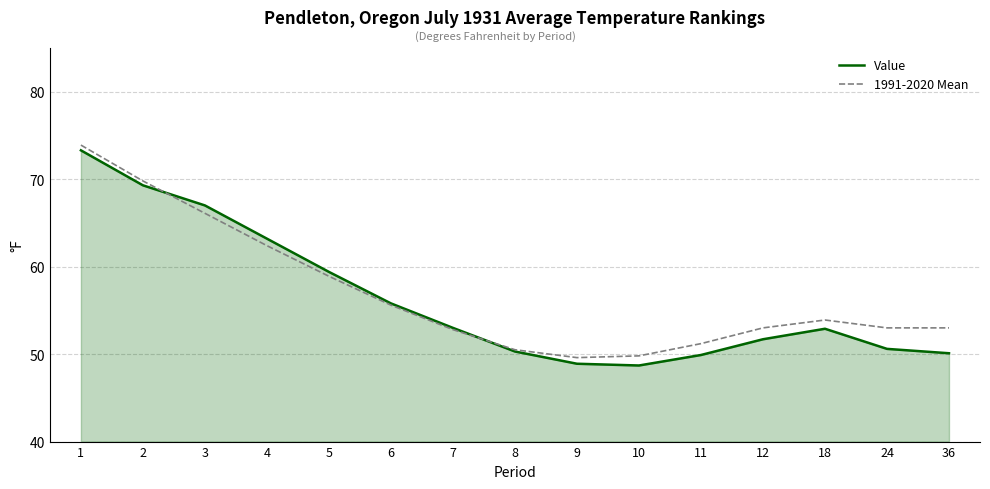

Which series changed the most between 10 and 24?

1991-2020 Mean